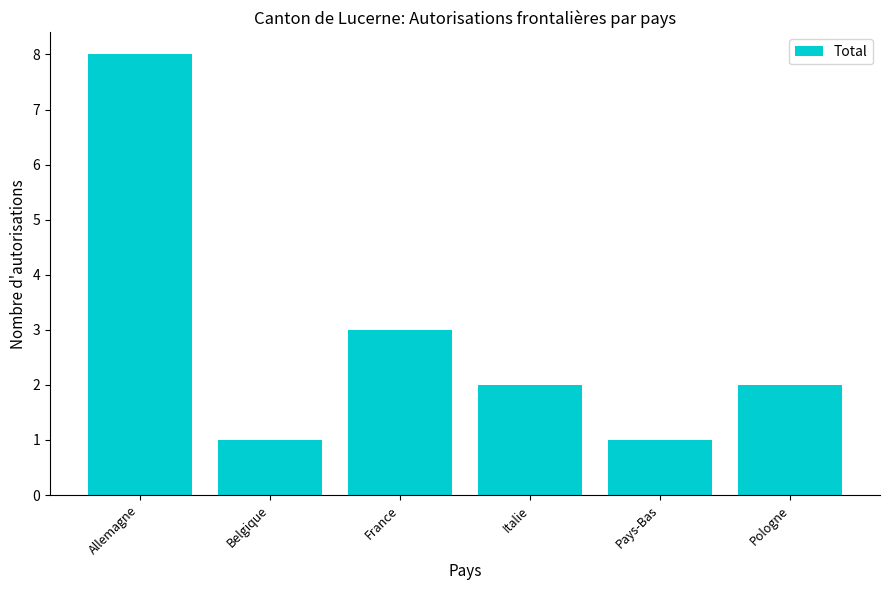

Reading left to right, extract all data points from this chart.

8	1	3	2	1	2